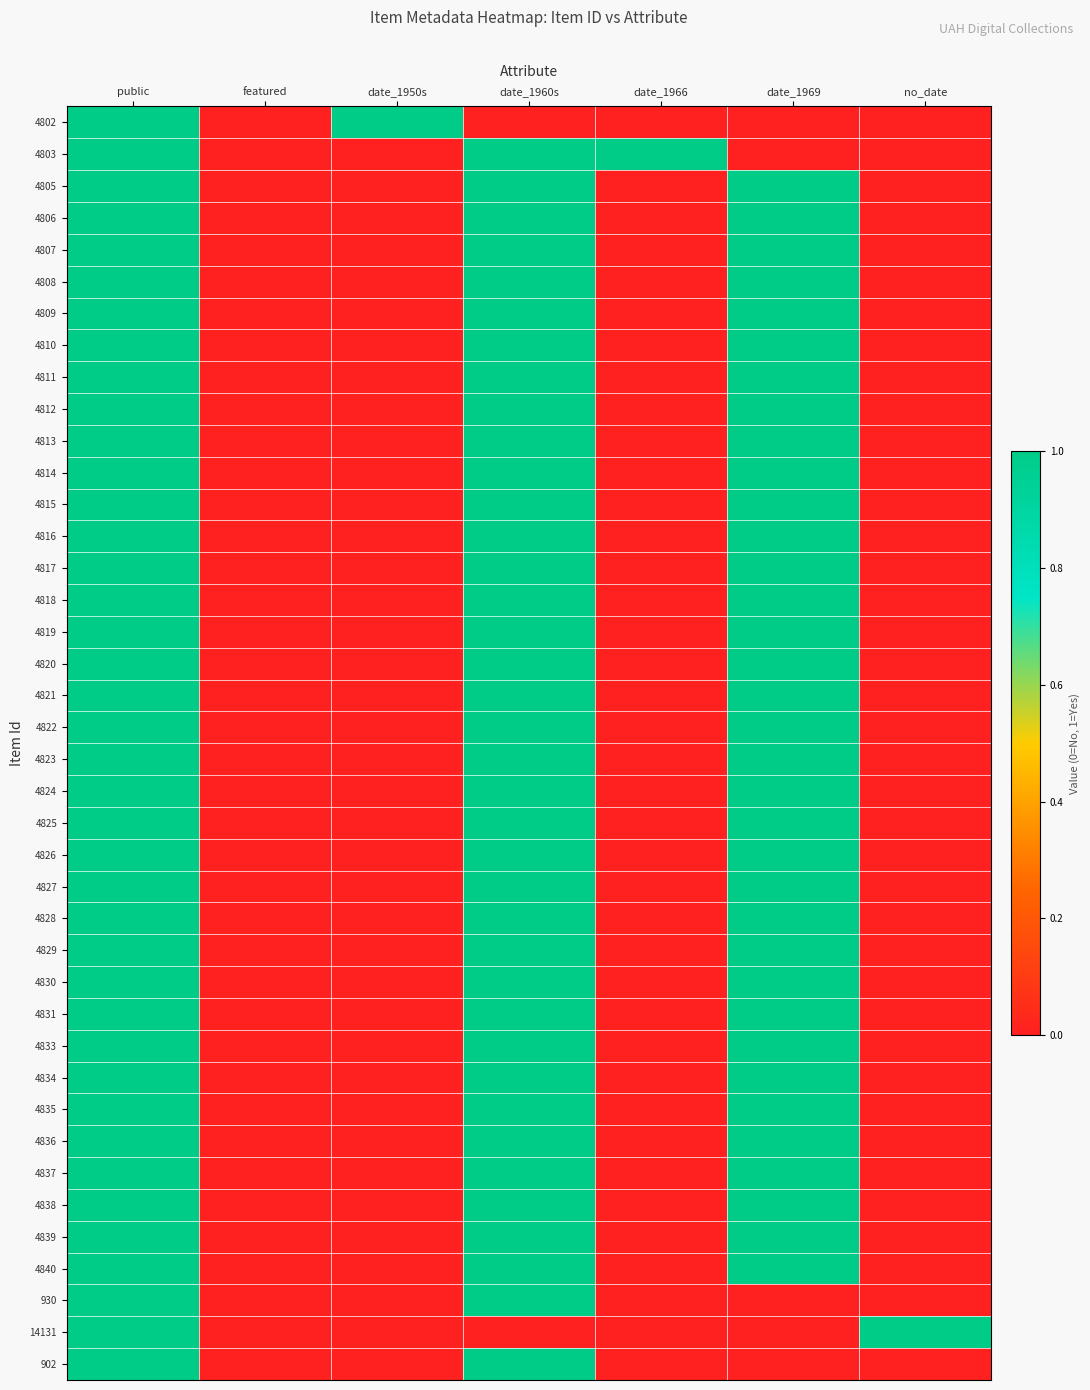

Rank the series at no_date from lowest to highest value.

4802, 4803, 4805, 4806, 4807, 4808, 4809, 4810, 4811, 4812, 4813, 4814, 4815, 4816, 4817, 4818, 4819, 4820, 4821, 4822, 4823, 4824, 4825, 4826, 4827, 4828, 4829, 4830, 4831, 4833, 4834, 4835, 4836, 4837, 4838, 4839, 4840, 930, 902, 14131